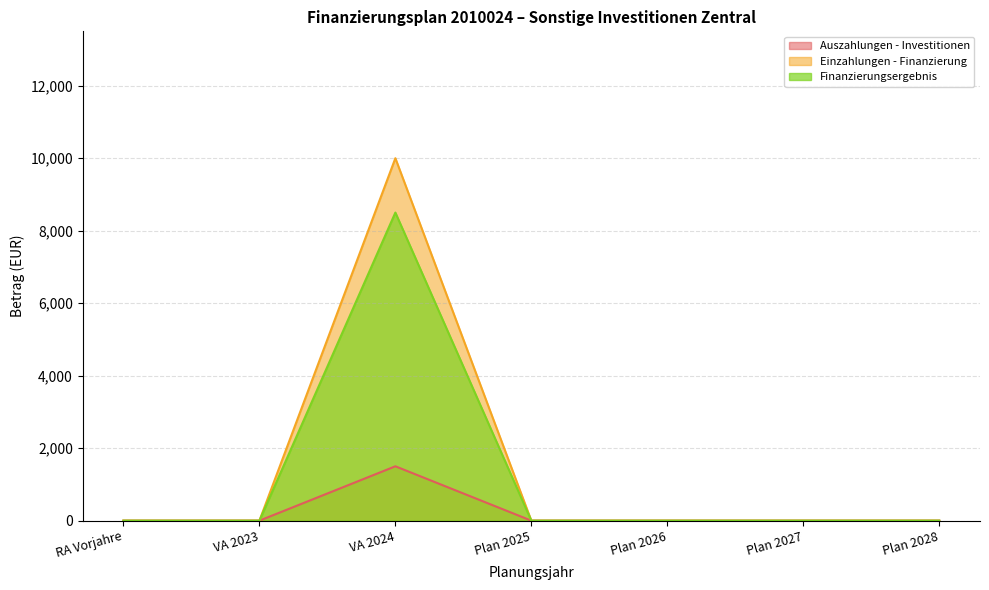

Which category has the highest value in the Einzahlungen - Finanzierung series?

VA 2024